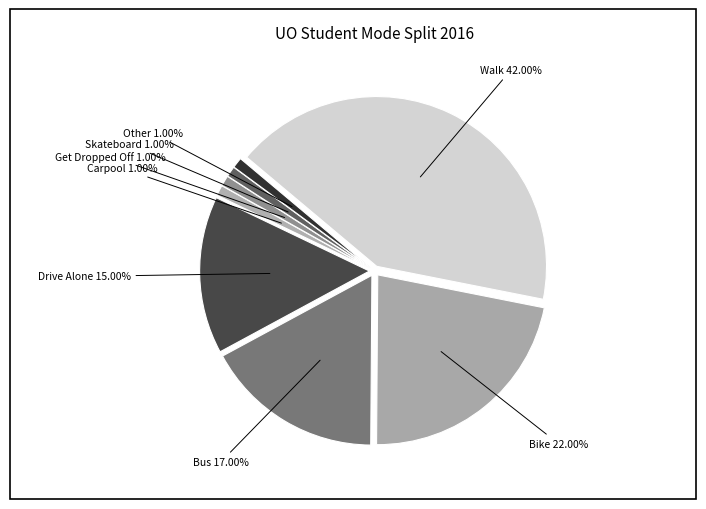

The Carpool slice represents 10% of the pie. True or false?

False